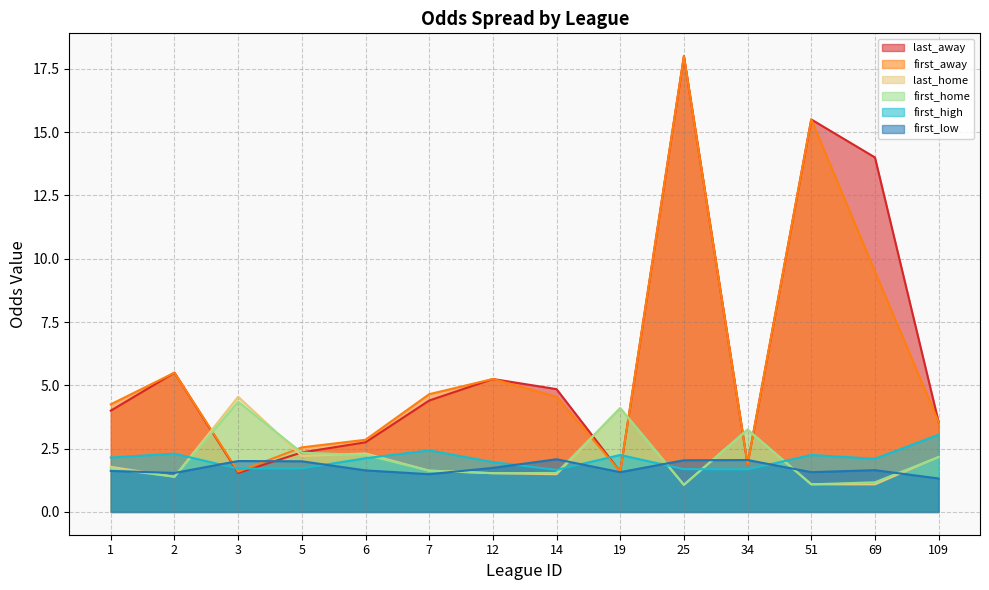

Reading left to right, transcribe all the data shown in this chart.

last_away: 1=4.0	2=5.5	3=1.5	5=2.4	6=2.8	7=4.4	12=5.2	14=4.8	19=1.6	25=18.0	34=1.9	51=15.5	69=14.0	109=3.5
first_home: 1=1.7	2=1.4	3=4.3	5=2.3	6=2.2	7=1.6	12=1.5	14=1.5	19=4.1	25=1.1	34=3.2	51=1.1	69=1.2	109=2.2
last_home: 1=1.8	2=1.4	3=4.5	5=2.2	6=2.3	7=1.6	12=1.5	14=1.5	19=4.1	25=1.1	34=3.2	51=1.1	69=1.1	109=2.2
first_high: 1=2.1	2=2.3	3=1.7	5=1.7	6=2.1	7=2.4	12=2.0	14=1.7	19=2.2	25=1.7	34=1.7	51=2.2	69=2.1	109=3.0
first_low: 1=1.6	2=1.5	3=2.0	5=2.0	6=1.6	7=1.5	12=1.7	14=2.1	19=1.6	25=2.0	34=2.0	51=1.6	69=1.6	109=1.3
first_away: 1=4.2	2=5.5	3=1.6	5=2.5	6=2.9	7=4.7	12=5.2	14=4.5	19=1.6	25=18.0	34=1.9	51=15.5	69=9.5	109=3.5